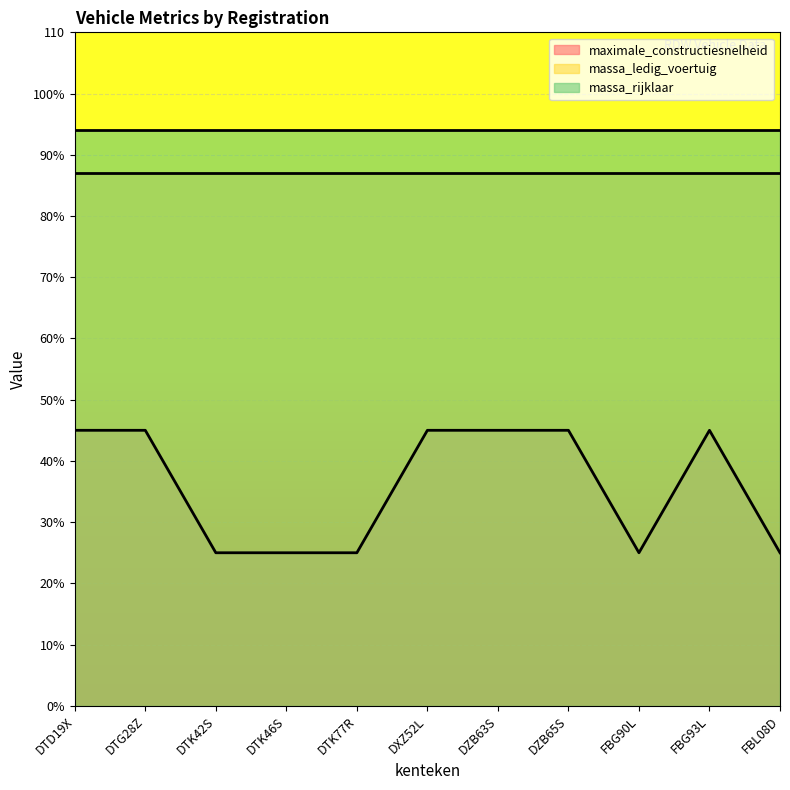

Between DTG28Z and FBG90L, which series saw the biggest shift?

maximale_constructiesnelheid